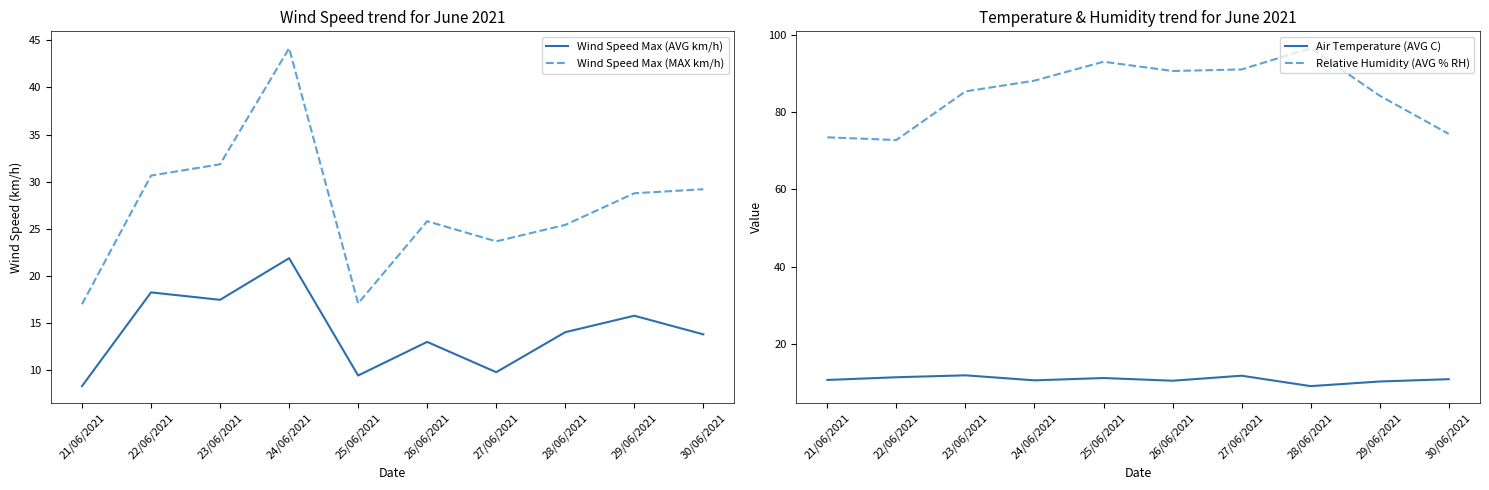

Reading right to left, what are all the values shown in this chart?

Wind Speed Max (AVG km/h): 13.8	15.8	14.0	9.8	13.0	9.4	21.9	17.4	18.2	8.3
Wind Speed Max (MAX km/h): 29.2	28.8	25.4	23.6	25.8	17.1	44.2	31.8	30.6	17.0
Air Temperature (AVG C): 10.8	10.2	9.0	11.7	10.4	11.1	10.5	11.8	11.3	10.6
Relative Humidity (AVG % RH): 74.4	84.3	96.6	91.1	90.7	93.1	88.2	85.4	72.8	73.5